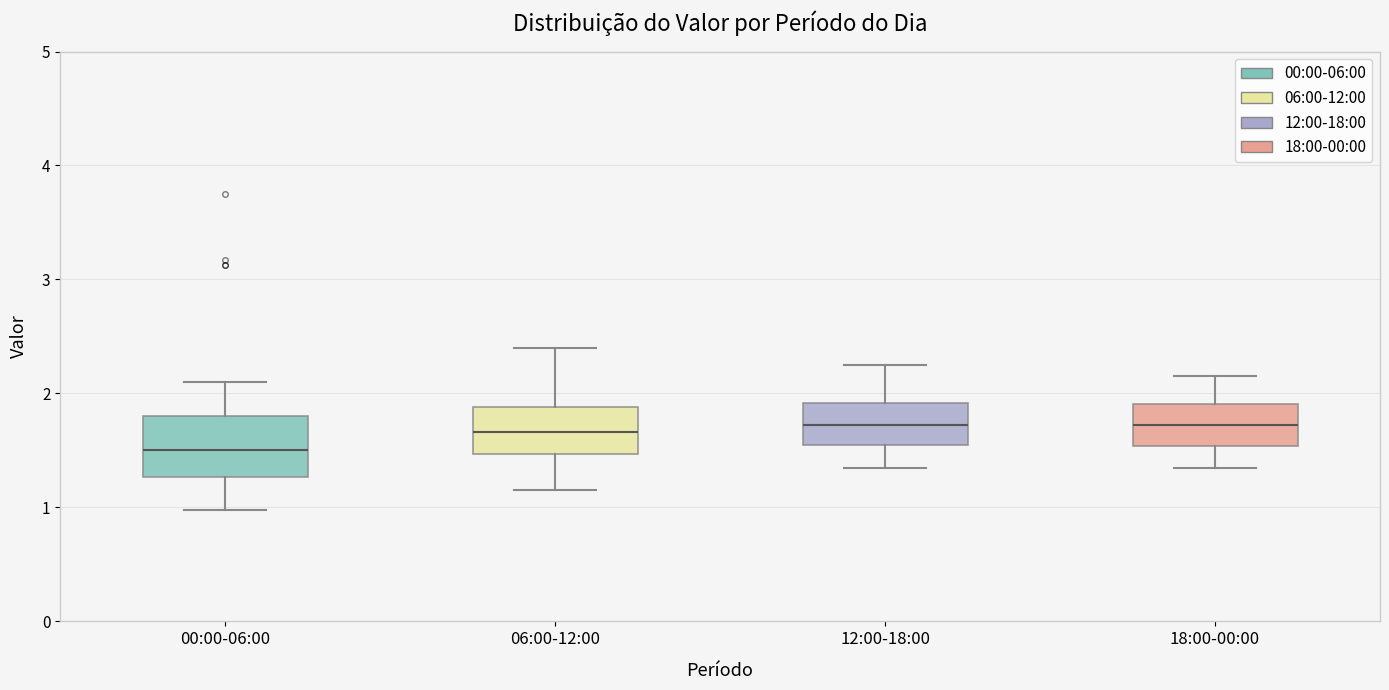

Reading left to right, transcribe this box plot: for each box, give where its median line is, the range the box spans, and where its two whiskers end, as read against the y-axis. The values are not printed on the chart, so give them approximately, as read against the axis.

00:00-06:00: median 1.5, box 1.3 to 1.8, whiskers 1.0 to 2.1
06:00-12:00: median 1.7, box 1.5 to 1.9, whiskers 1.2 to 2.4
12:00-18:00: median 1.7, box 1.6 to 1.9, whiskers 1.4 to 2.3
18:00-00:00: median 1.7, box 1.5 to 1.9, whiskers 1.4 to 2.2